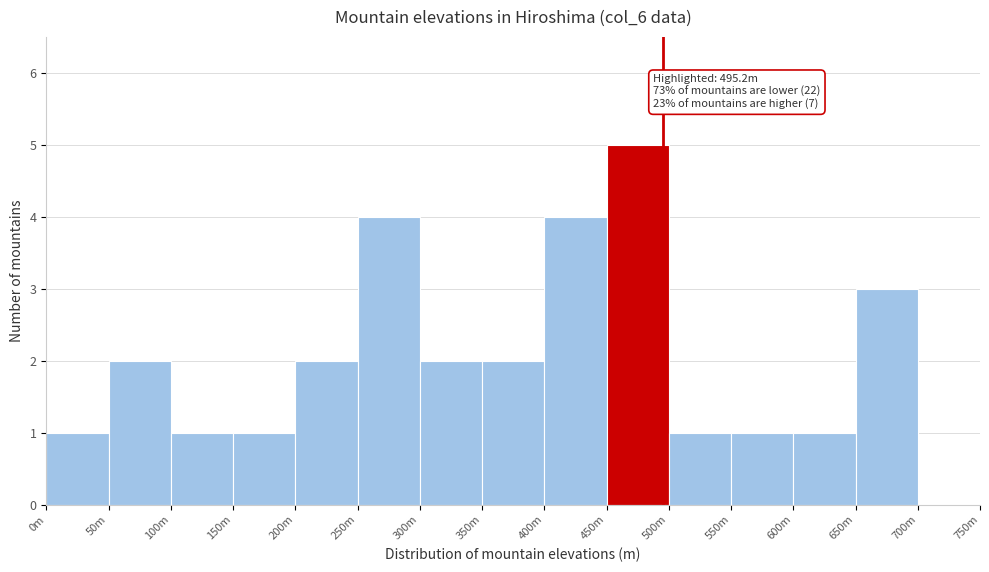

Reading left to right, transcribe all the data shown in this chart.

0m=1	50m=2	100m=1	150m=1	200m=2	250m=4	300m=2	350m=2	400m=4	450m=5	500m=1	550m=1	600m=1	650m=3	700m=0